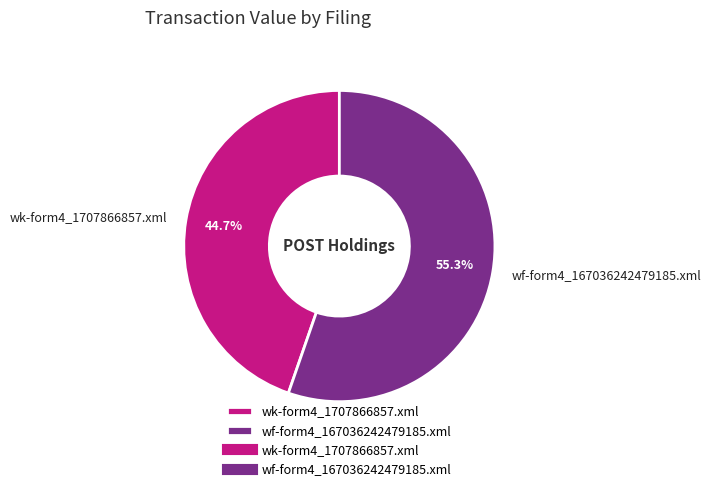

Which has a higher value, wk-form4_1707866857.xml or wf-form4_167036242479185.xml?

wf-form4_167036242479185.xml